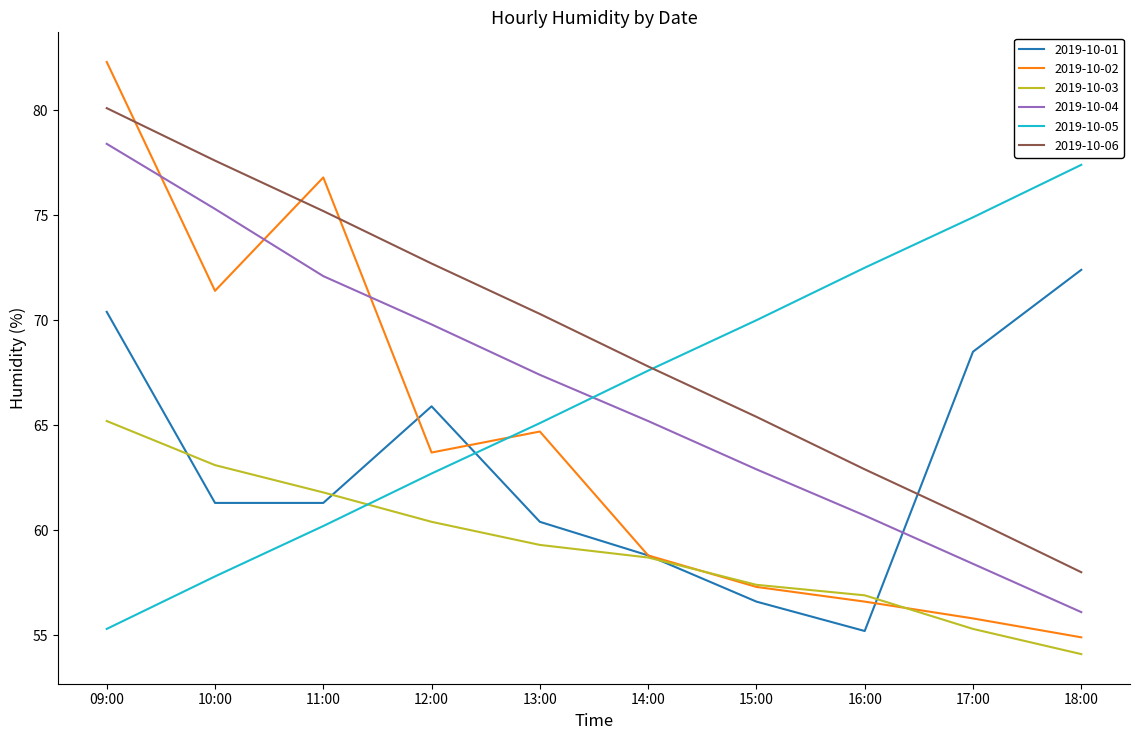

What is the total value across all series at 10:00?

406.5